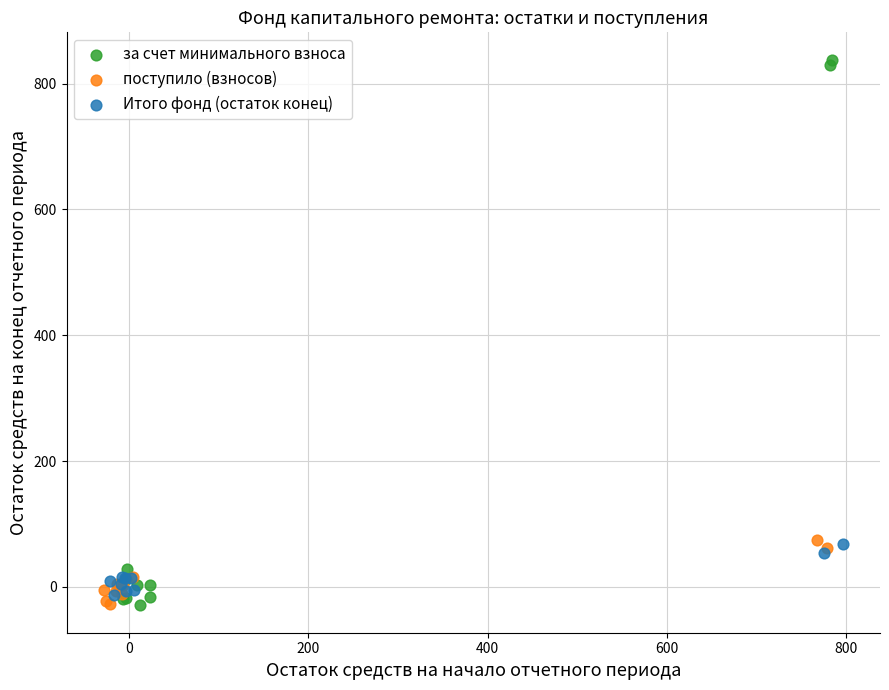

Which series has the widest spread of Y values?

за счет минимального взноса